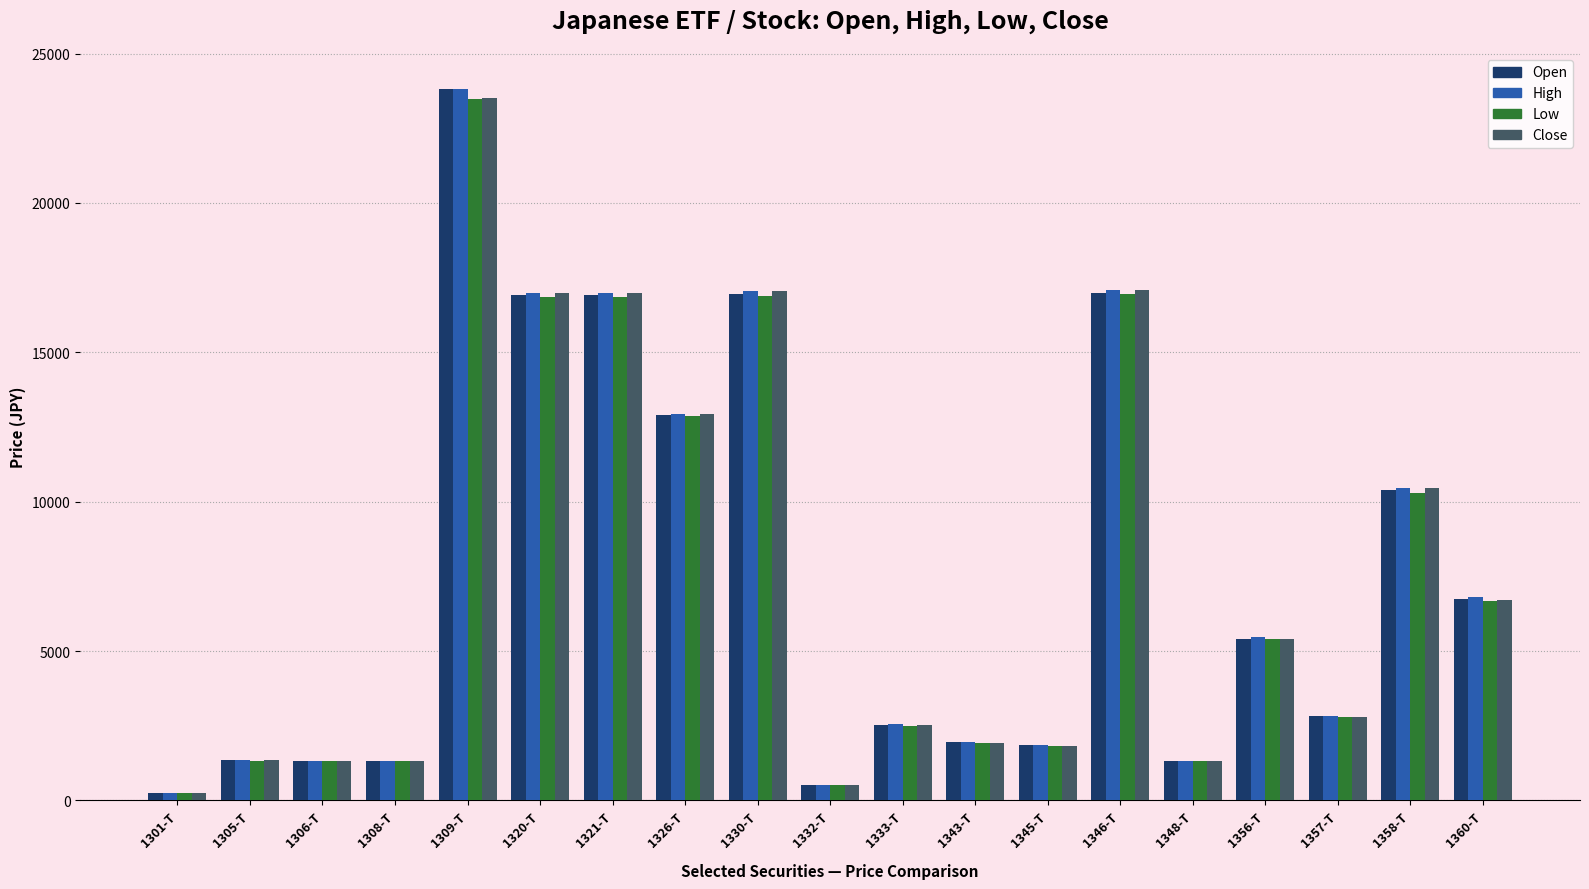

At how many categories does at least one series exceed 14819?

5